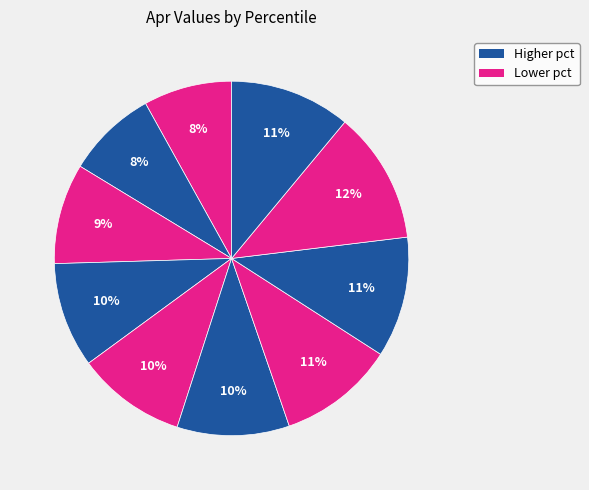

Count the number of slices in the pie.

10